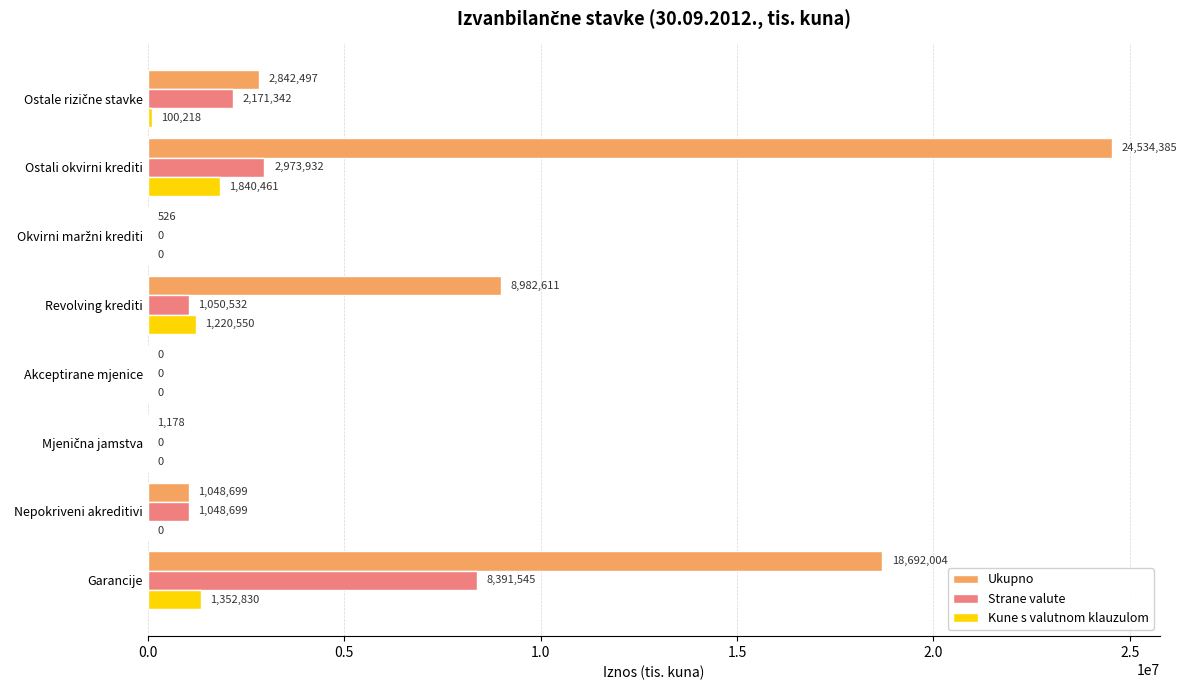

Which category has the highest value across all series?

Ostali okvirni krediti